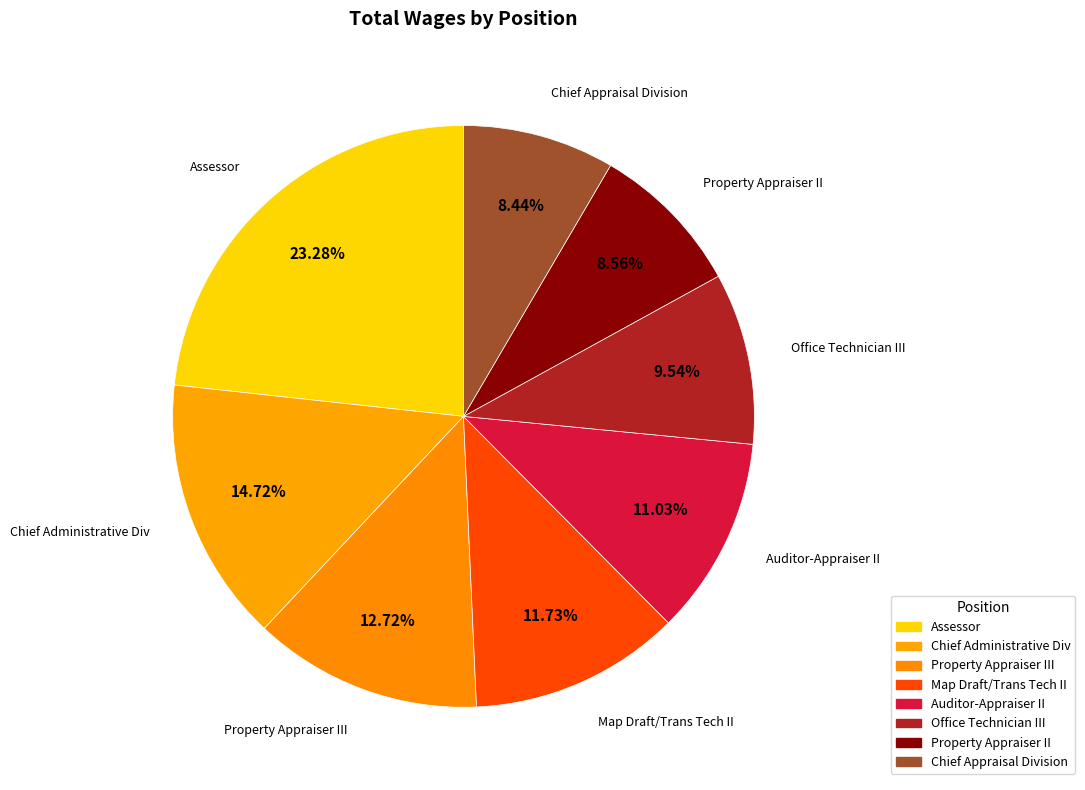

Count the number of slices in the pie.

8